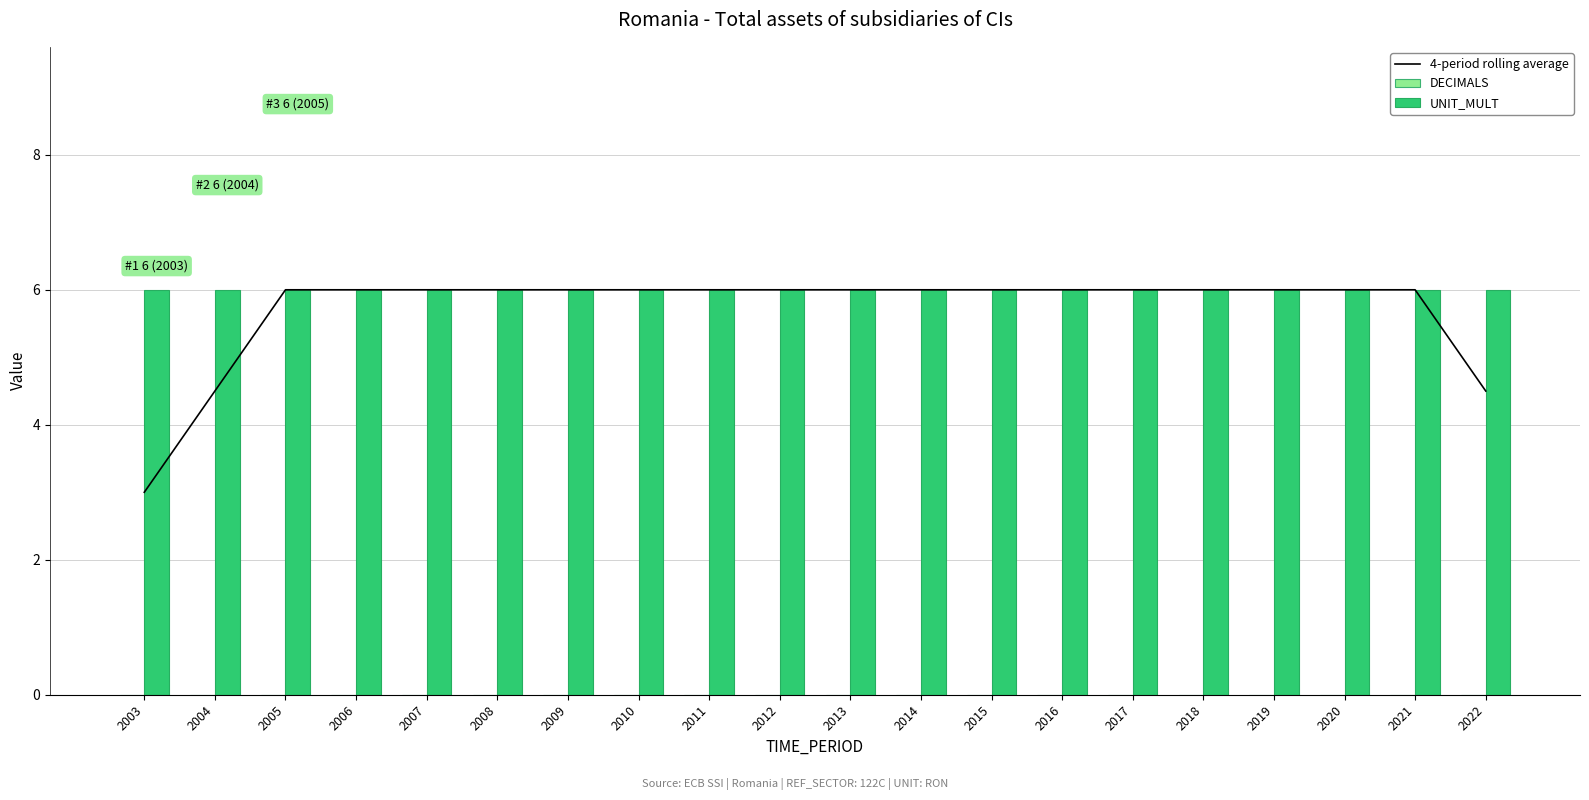

The value of 4-period rolling average at 2008 is 2.2. True or false?

False